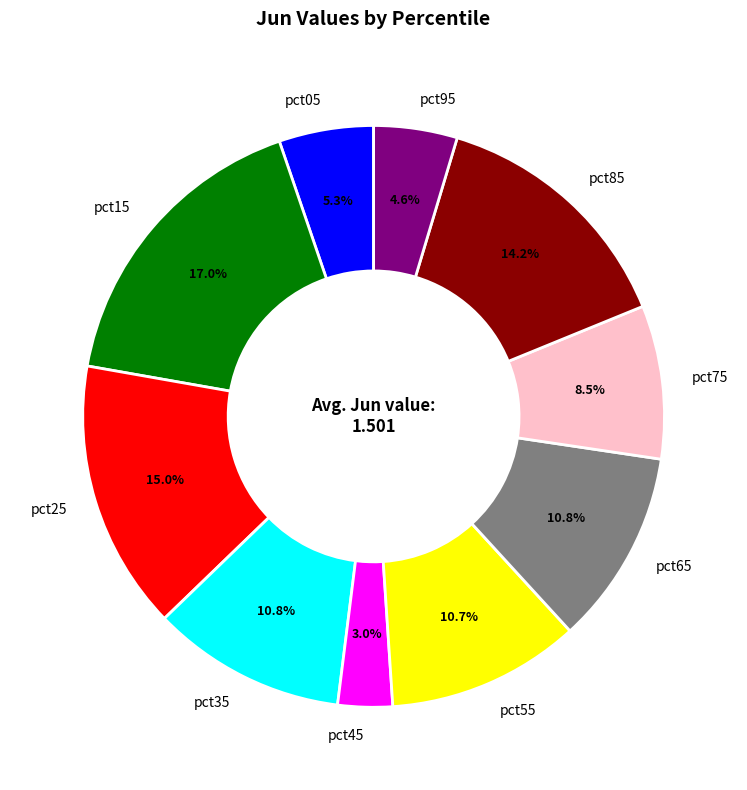

Which category has the smallest portion of the pie?

pct45